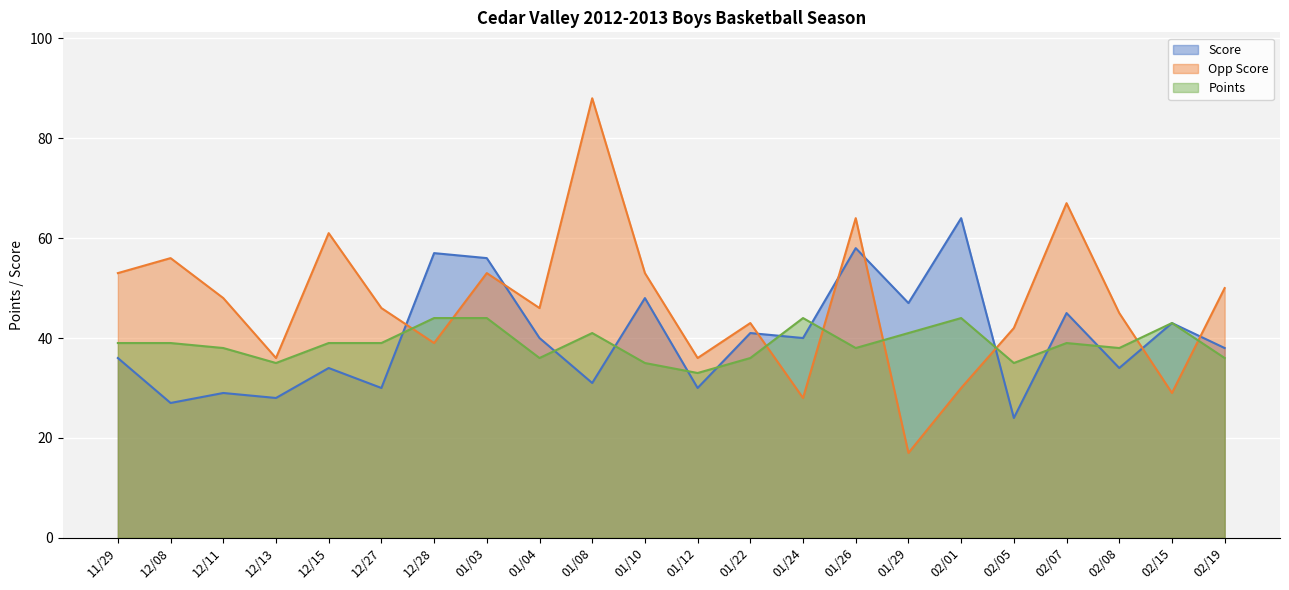

Is the value of Points at 01/03 greater than the value of Score at 01/24?

Yes